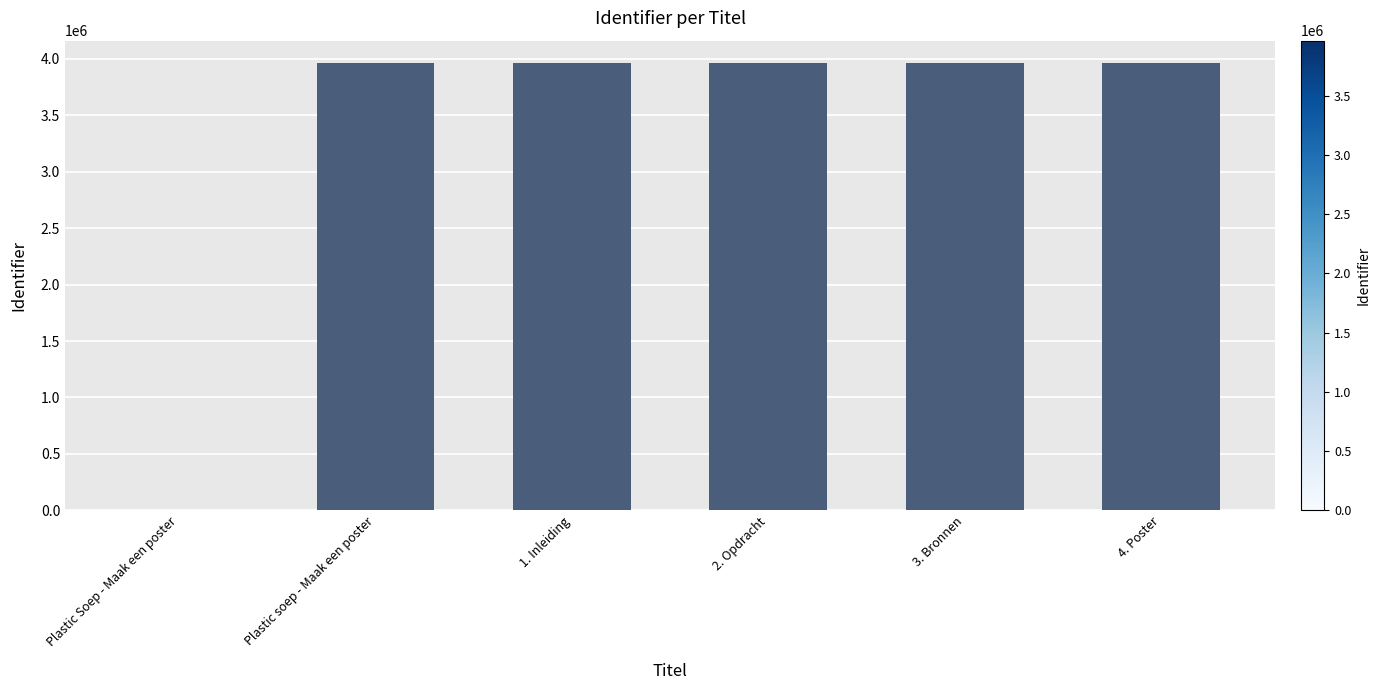

Approximately how many times larger is the value at 1. Inleiding compared to Plastic soep - Maak een poster?

1.0